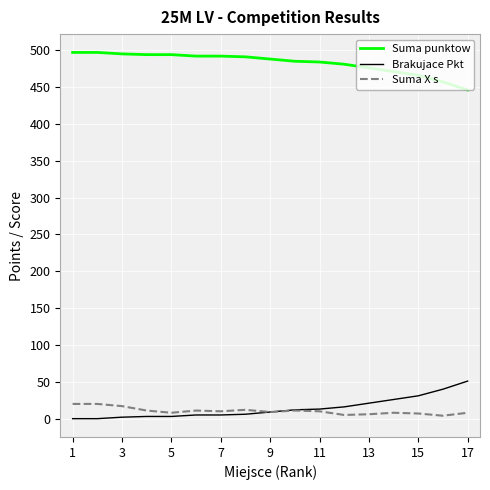

Rank the series by their maximum value, from lowest to highest.

Suma X s, Brakujace Pkt, Suma punktow